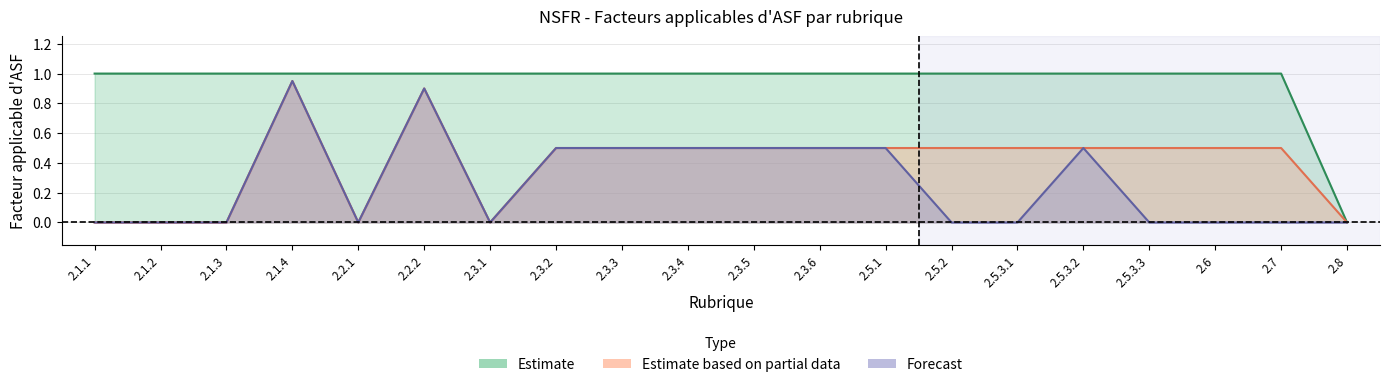

The value of ge6m_lt1y at 2.3.6 is 0.5. True or false?

True